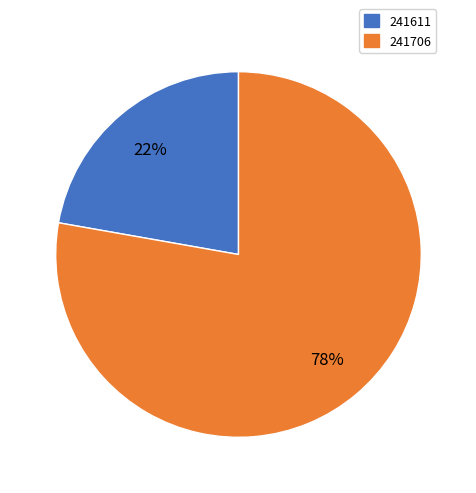

Count the number of slices in the pie.

2